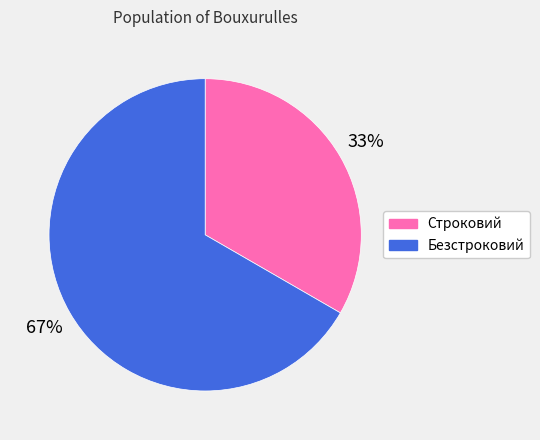

Which slice represents more than half of the pie?

Безстроковий